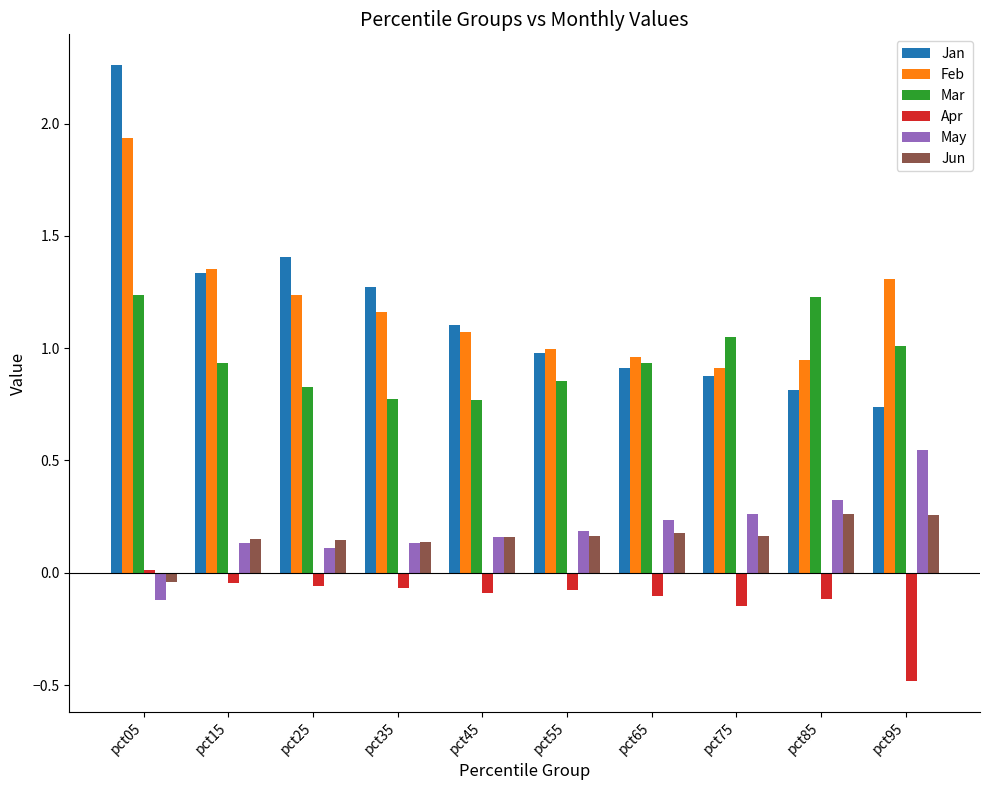

Which series has the largest range (max minus min)?

Jan